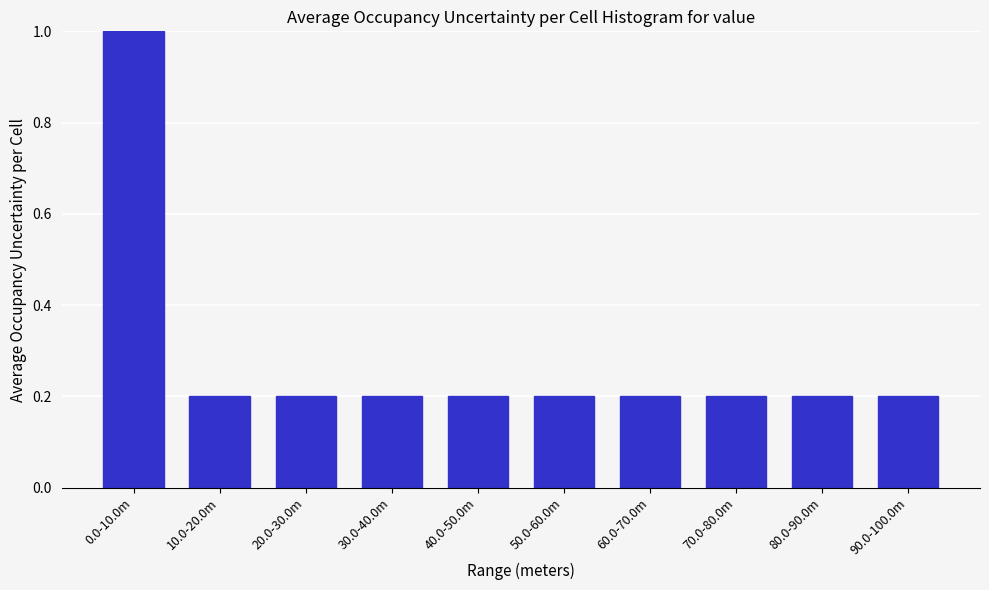

Reading left to right, extract all data points from this chart.

1.0	0.2	0.2	0.2	0.2	0.2	0.2	0.2	0.2	0.2